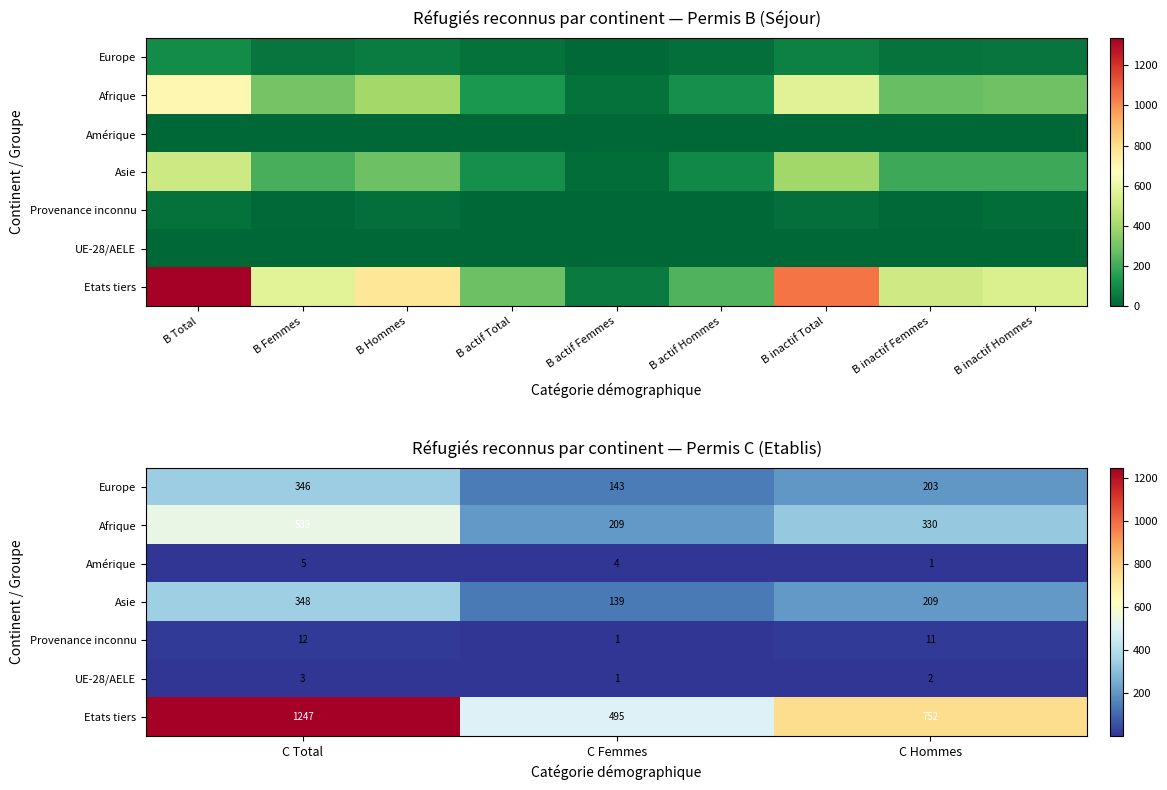

What is the difference between the Amérique values at C Total and C Femmes?

1